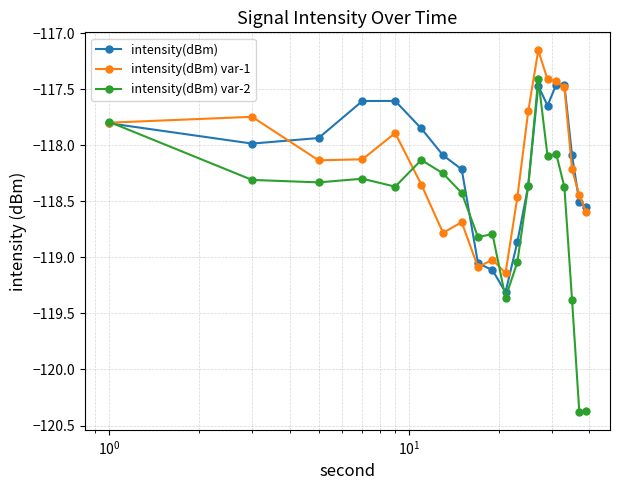

Which series has the largest range (max minus min)?

intensity(dBm) var-2